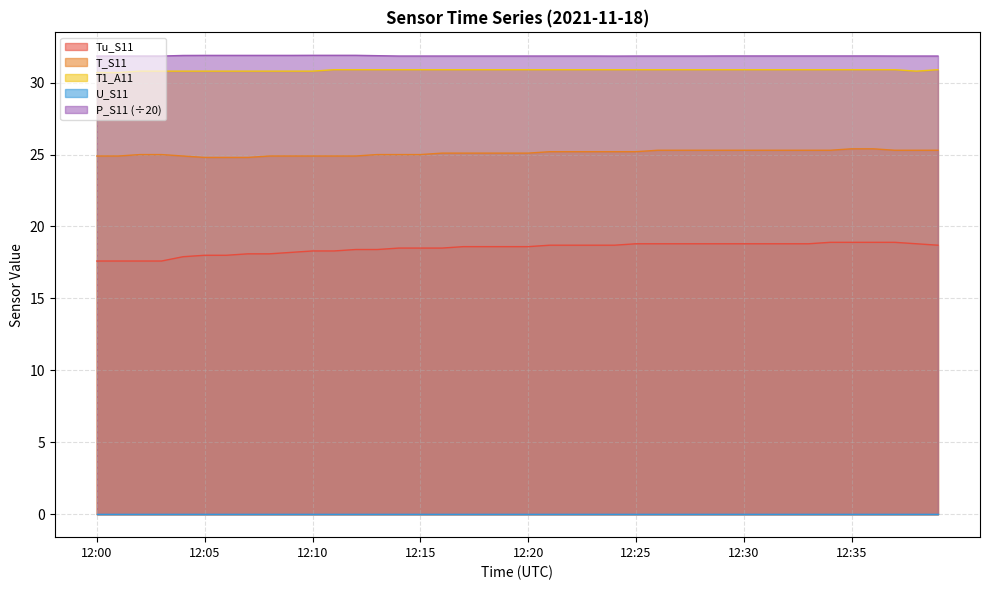

Count the number of categories in the chart.

40